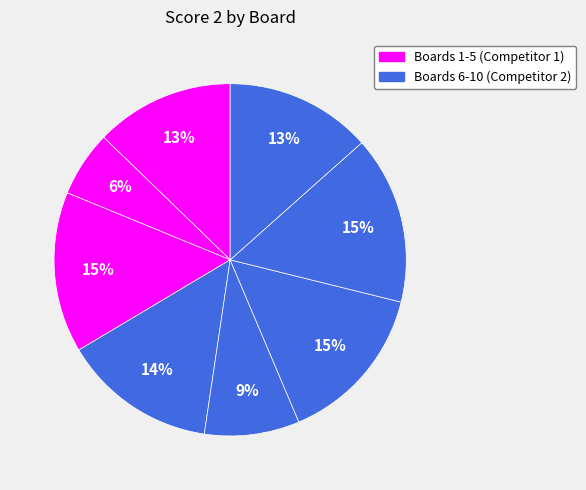

Count the number of slices in the pie.

8